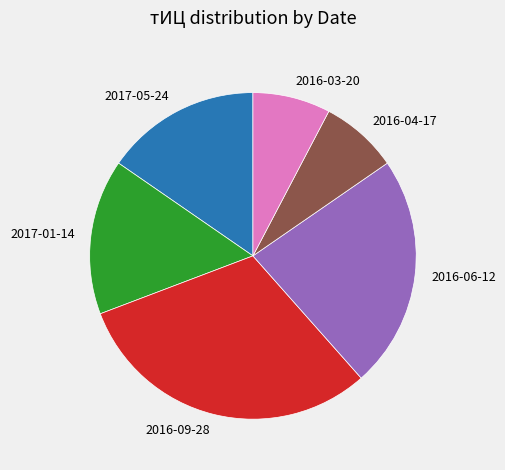

Do 2016-09-28 and 2017-05-24 together represent more than half of the pie?

No